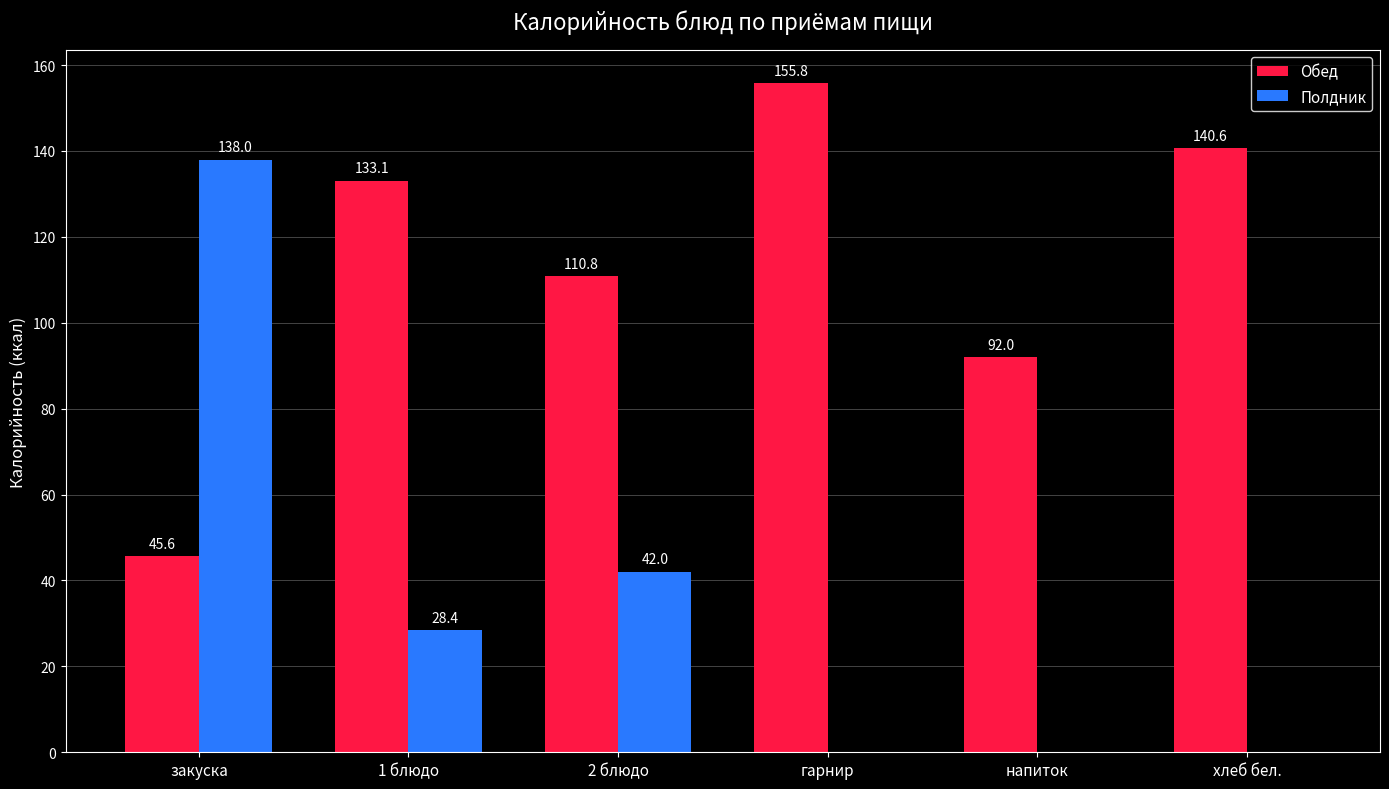

What is the sum of the Обед values at напиток and закуска?

137.6